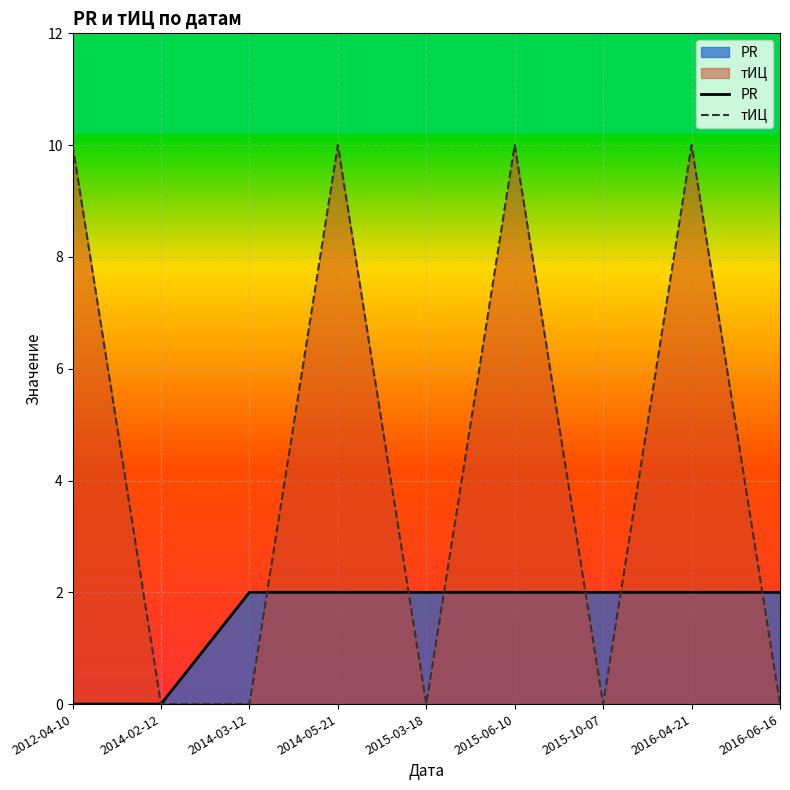

What is the sum of all PR values?

14